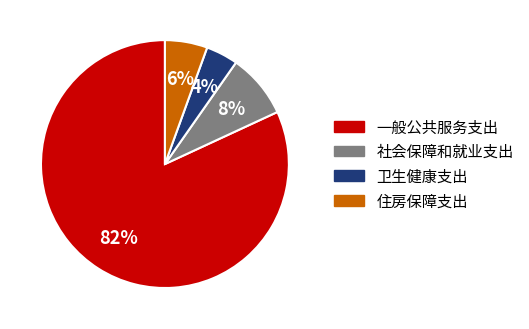

Which slice is the largest?

一般公共服务支出